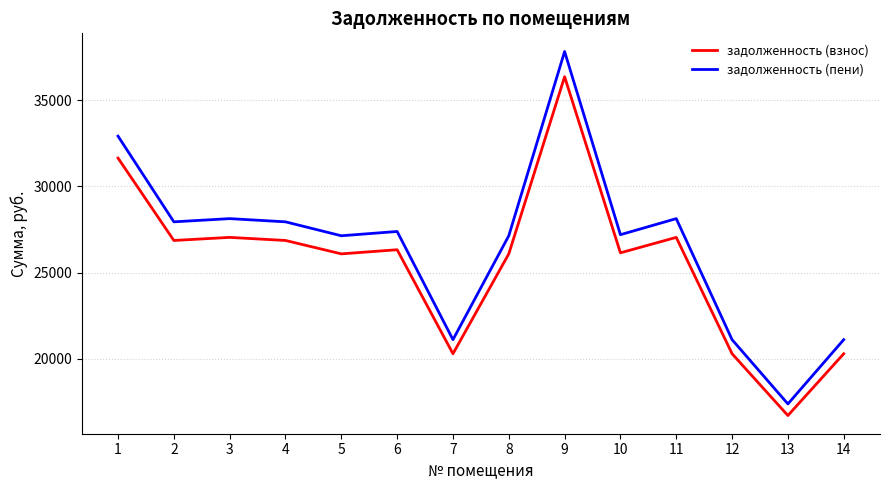

True or false: задолженность (взнос) and задолженность (пени) intersect in this chart.

False